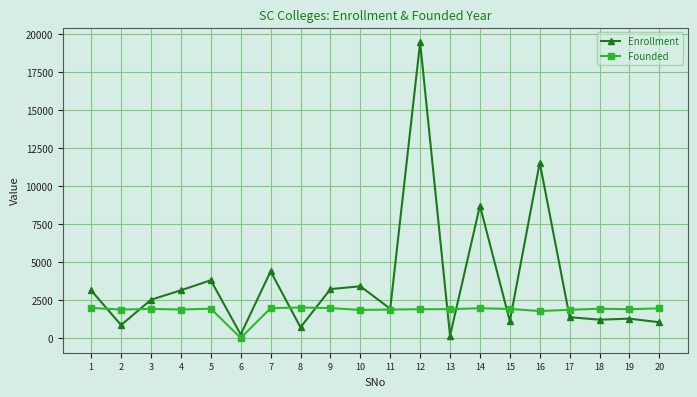

At which category does Enrollment reach its first local peak?

5